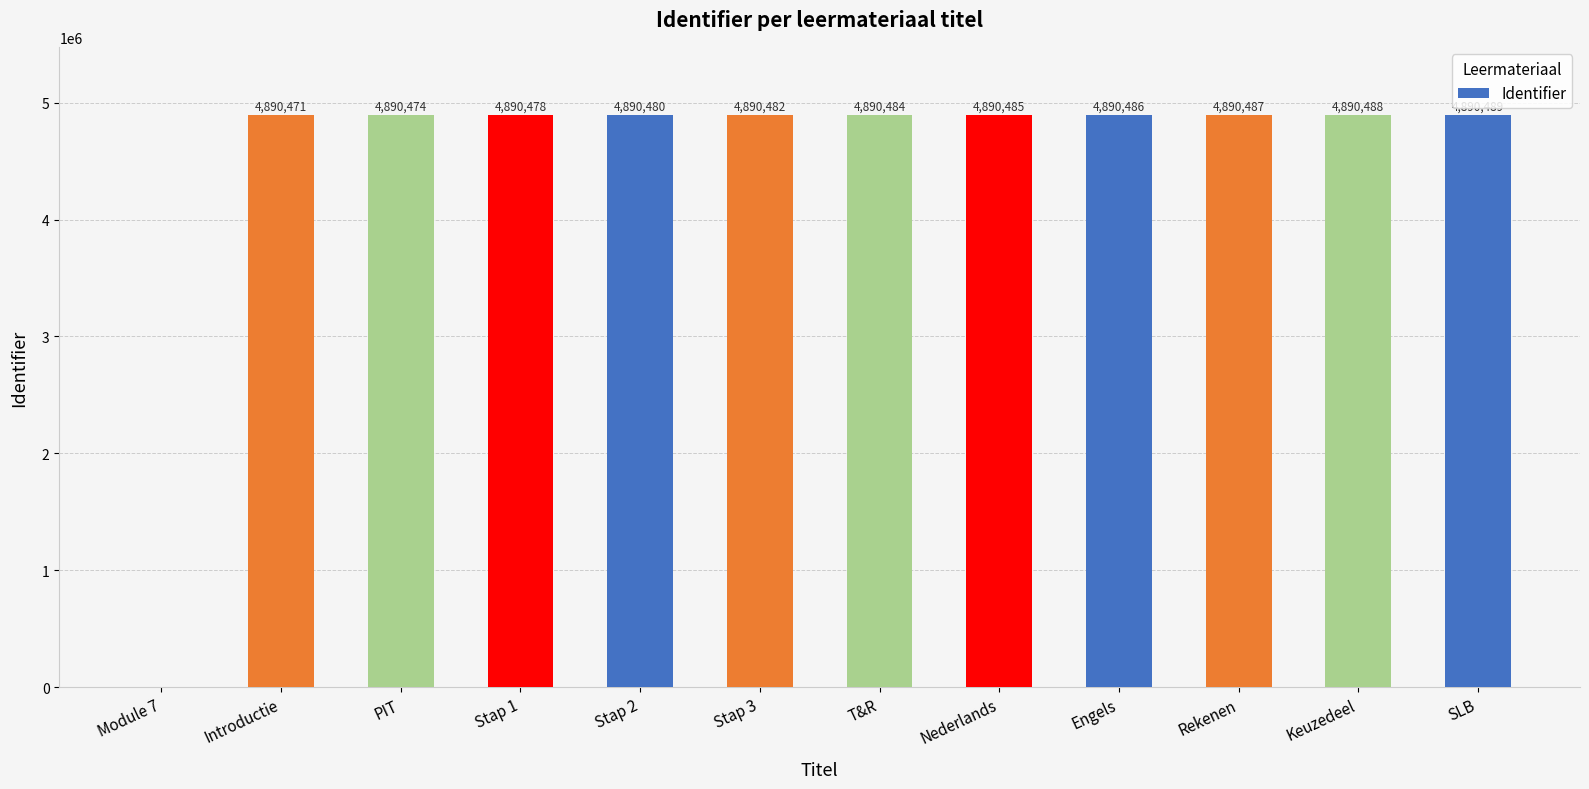

Does the chart contain stacked bars?

No